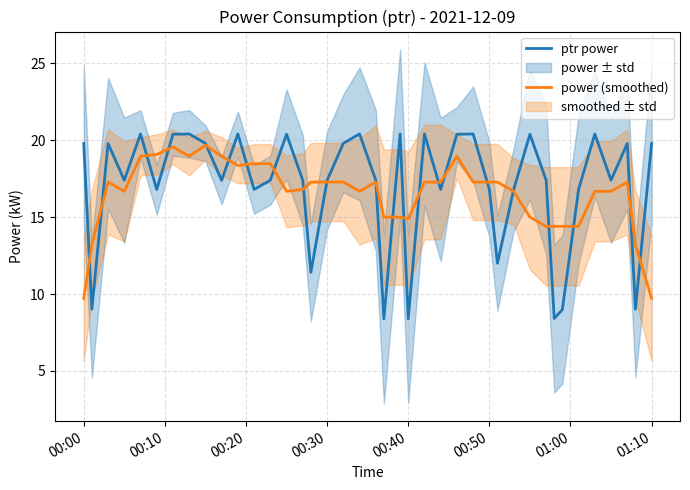

What is the minimum value for power (smoothed)?

9.7